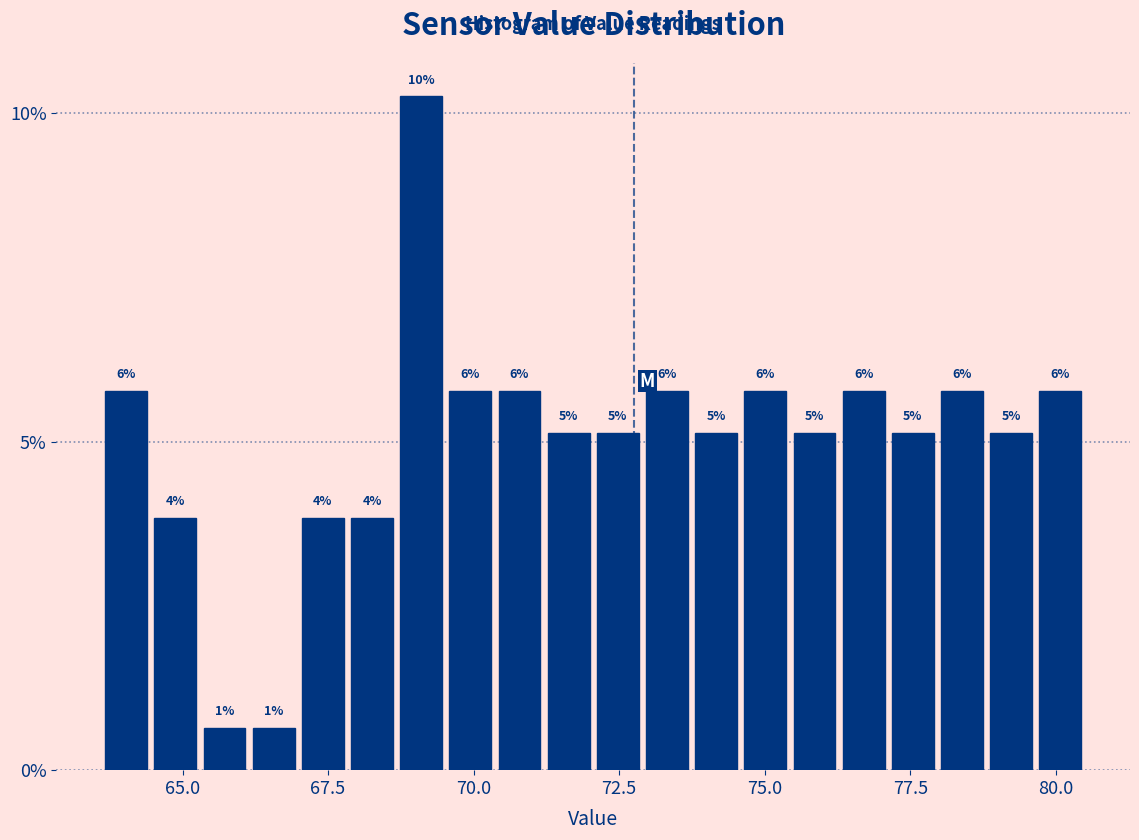

Around what value on the x-axis is the tallest bar? Give the approximate position of its centre, as read against the axis.

69.0